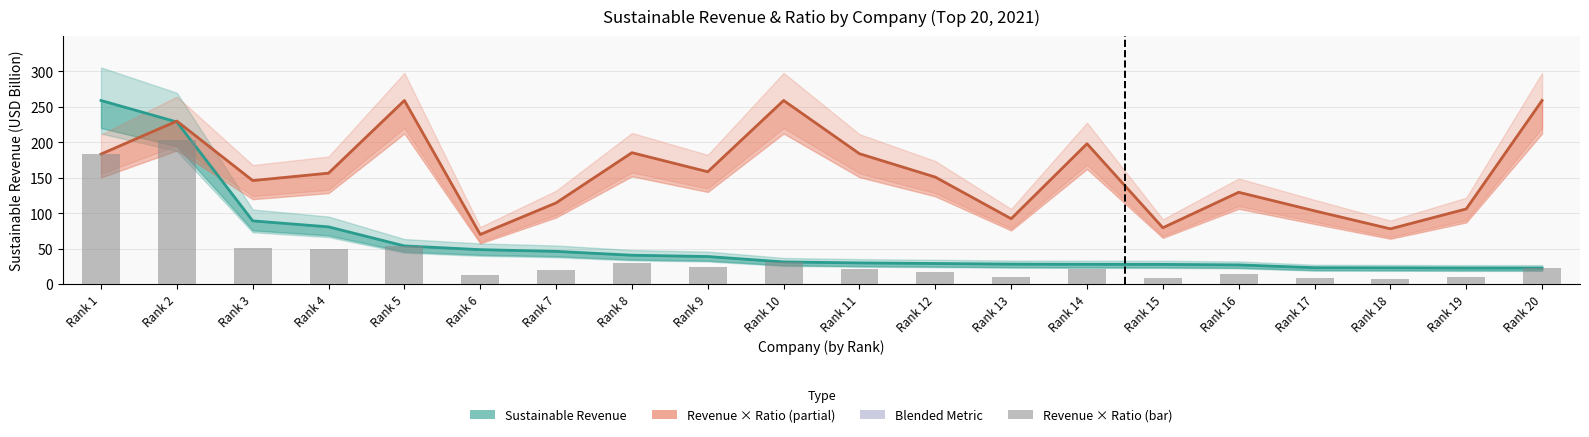

What is the value of the Sustainable Revenue bar at the 19th from the left?

22.7